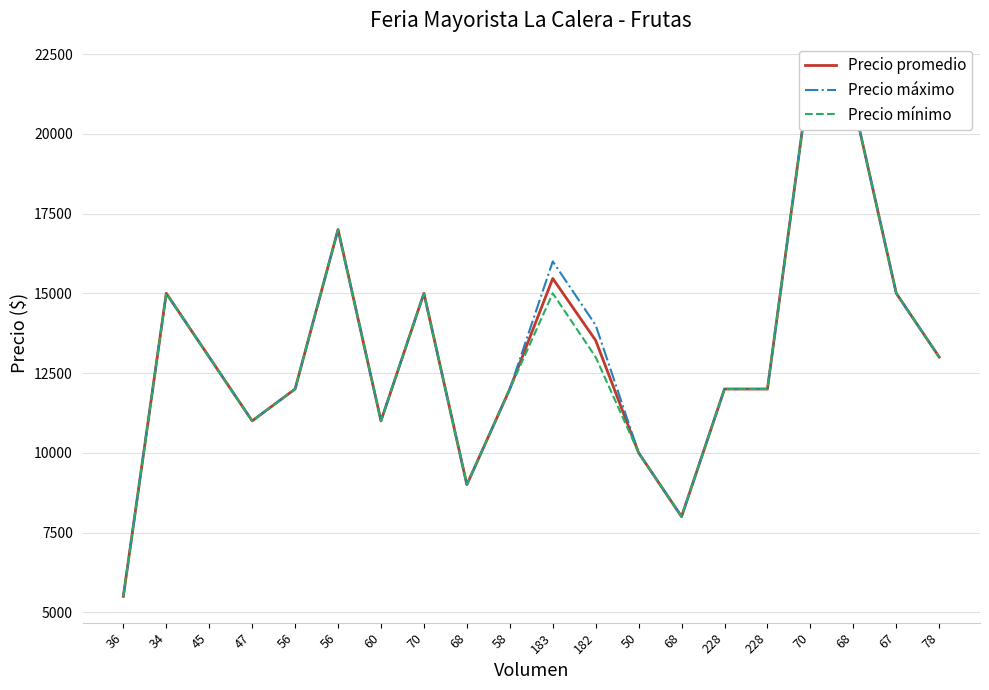

Reading left to right, what are all the values shown in this chart?

Precio promedio: 36=5500	34=15000	45=13000	47=11000	56=12000	56=17000	60=11000	70=15000	68=9000	58=12000	183=15464	182=13522	50=10000	68=8000	228=12000	228=12000	70=22000	68=21000	67=15000	78=13000
Precio máximo: 36=5500	34=15000	45=13000	47=11000	56=12000	56=17000	60=11000	70=15000	68=9000	58=12000	183=16000	182=14000	50=10000	68=8000	228=12000	228=12000	70=22000	68=21000	67=15000	78=13000
Precio mínimo: 36=5500	34=15000	45=13000	47=11000	56=12000	56=17000	60=11000	70=15000	68=9000	58=12000	183=15000	182=13000	50=10000	68=8000	228=12000	228=12000	70=22000	68=21000	67=15000	78=13000